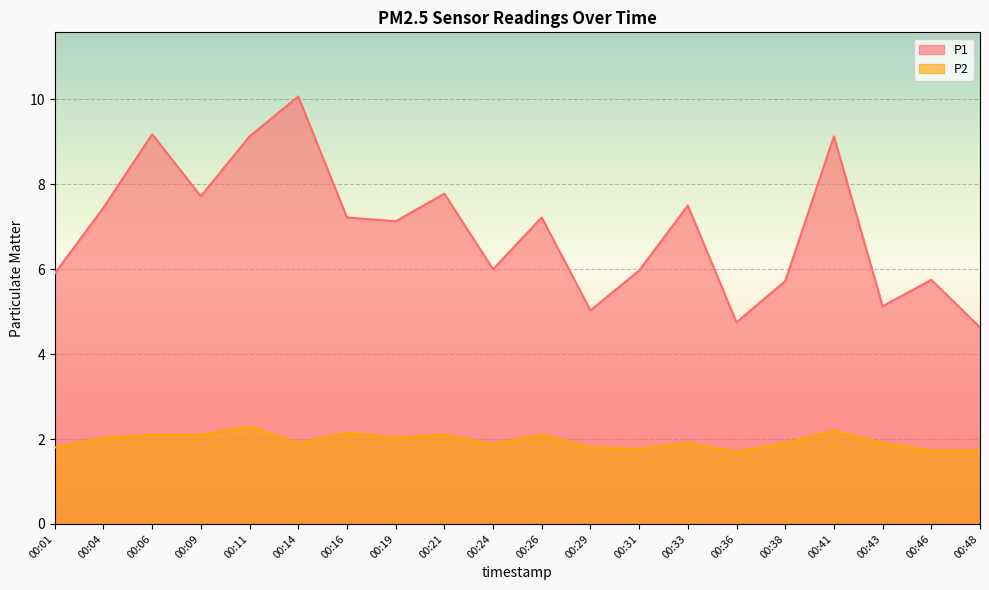

What are all the series names shown in the legend?

P1, P2